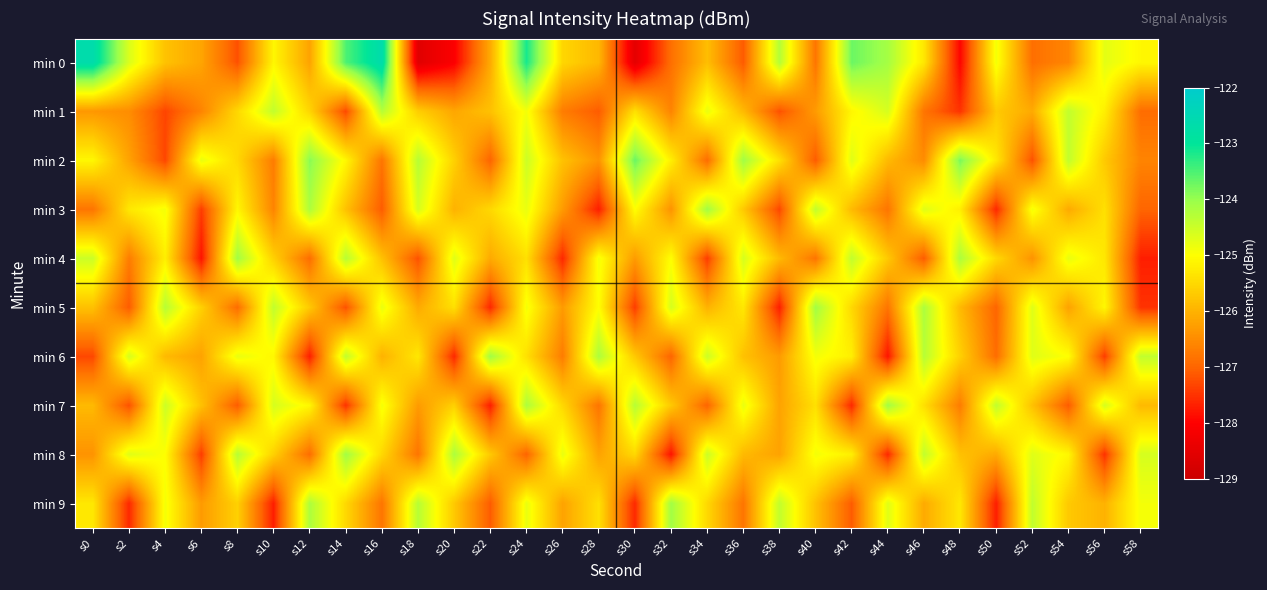

Reading left to right, extract all data points from this chart.

min 0: s0=-122.7	s2=-124.6	s4=-125.8	s6=-126.2	s8=-127.2	s10=-125.1	s12=-126.2	s14=-123.5	s16=-122.6	s18=-128.6	s20=-128.0	s22=-126.1	s24=-123.2	s26=-125.5	s28=-125.9	s30=-128.5	s32=-126.9	s34=-125.8	s36=-127.1	s38=-124.3	s40=-126.8	s42=-123.7	s44=-124.1	s46=-125.3	s48=-128.0	s50=-124.9	s52=-126.9	s54=-126.6	s56=-124.7	s58=-125.1
min 1: s0=-126.3	s2=-126.5	s4=-127.3	s6=-126.6	s8=-125.5	s10=-124.4	s12=-125.5	s14=-127.3	s16=-124.3	s18=-125.6	s20=-126.2	s22=-125.8	s24=-124.9	s26=-126.7	s28=-127.1	s30=-125.4	s32=-126.6	s34=-124.8	s36=-125.9	s38=-127.2	s40=-126.3	s42=-125.1	s44=-124.6	s46=-126.8	s48=-127.5	s50=-125.7	s52=-126.1	s54=-124.4	s56=-125.2	s58=-126.9
min 2: s0=-125.1	s2=-126.2	s4=-127.3	s6=-124.8	s8=-125.5	s10=-126.7	s12=-123.9	s14=-125.1	s16=-126.8	s18=-124.3	s20=-125.6	s22=-127.0	s24=-124.5	s26=-125.8	s28=-126.4	s30=-123.7	s32=-125.2	s34=-126.9	s36=-124.1	s38=-125.4	s40=-127.1	s42=-124.7	s44=-125.9	s46=-126.5	s48=-123.8	s50=-125.3	s52=-127.2	s54=-124.4	s56=-125.7	s58=-126.6
min 3: s0=-126.8	s2=-125.3	s4=-124.9	s6=-127.4	s8=-125.1	s10=-126.6	s12=-124.2	s14=-125.8	s16=-127.1	s18=-124.6	s20=-126.0	s22=-125.5	s24=-124.8	s26=-126.3	s28=-127.7	s30=-125.0	s32=-126.4	s34=-124.1	s36=-125.7	s38=-127.3	s40=-124.4	s42=-125.9	s44=-126.8	s46=-124.7	s48=-125.2	s50=-127.6	s52=-124.9	s54=-126.1	s56=-125.4	s58=-127.0
min 4: s0=-124.5	s2=-126.7	s4=-125.2	s6=-127.8	s8=-124.1	s10=-125.6	s12=-126.9	s14=-124.3	s16=-125.8	s18=-127.2	s20=-124.7	s22=-126.1	s24=-125.4	s26=-127.6	s28=-124.9	s30=-126.3	s32=-125.0	s34=-127.4	s36=-124.6	s38=-125.9	s40=-126.8	s42=-124.4	s44=-125.7	s46=-127.1	s48=-124.2	s50=-125.5	s52=-126.4	s54=-124.8	s56=-125.3	s58=-127.7
min 5: s0=-125.8	s2=-127.1	s4=-124.3	s6=-125.6	s8=-126.9	s10=-124.4	s12=-125.7	s14=-127.2	s16=-124.8	s18=-126.1	s20=-125.4	s22=-127.6	s24=-124.9	s26=-126.3	s28=-125.0	s30=-127.4	s32=-124.6	s34=-126.0	s36=-125.3	s38=-127.7	s40=-124.1	s42=-125.5	s44=-126.8	s46=-124.2	s48=-125.9	s50=-127.0	s52=-124.7	s54=-126.2	s56=-125.1	s58=-127.5
min 6: s0=-127.3	s2=-124.6	s4=-125.9	s6=-126.2	s8=-124.8	s10=-125.1	s12=-127.7	s14=-124.4	s16=-126.0	s18=-125.3	s20=-127.6	s22=-124.1	s24=-125.4	s26=-126.7	s28=-124.2	s30=-125.7	s32=-127.0	s34=-124.5	s36=-125.8	s38=-126.3	s40=-124.9	s42=-125.2	s44=-127.8	s46=-124.3	s48=-125.6	s50=-126.9	s52=-124.7	s54=-125.0	s56=-127.4	s58=-124.4
min 7: s0=-125.9	s2=-127.2	s4=-124.5	s6=-125.8	s8=-127.1	s10=-124.6	s12=-125.1	s14=-127.5	s16=-124.9	s18=-126.3	s20=-125.6	s22=-127.7	s24=-124.2	s26=-125.5	s28=-126.8	s30=-124.3	s32=-125.7	s34=-127.0	s36=-124.8	s38=-126.2	s40=-125.4	s42=-127.6	s44=-124.1	s46=-125.4	s48=-126.7	s50=-124.4	s52=-125.8	s54=-127.1	s56=-124.6	s58=-125.9
min 8: s0=-126.4	s2=-124.7	s4=-125.0	s6=-127.4	s8=-124.3	s10=-125.6	s12=-126.9	s14=-124.1	s16=-125.5	s18=-126.8	s20=-124.2	s22=-125.7	s24=-127.0	s26=-124.8	s28=-126.2	s30=-125.5	s32=-127.8	s34=-124.5	s36=-125.9	s38=-126.2	s40=-124.9	s42=-125.2	s44=-127.6	s46=-124.4	s48=-125.8	s50=-126.1	s52=-124.7	s54=-125.1	s56=-127.5	s58=-124.6
min 9: s0=-125.3	s2=-127.6	s4=-124.9	s6=-126.3	s8=-125.6	s10=-127.7	s12=-124.2	s14=-125.5	s16=-126.8	s18=-124.3	s20=-125.7	s22=-127.1	s24=-124.8	s26=-126.2	s28=-125.4	s30=-127.6	s32=-124.1	s34=-125.5	s36=-126.8	s38=-124.4	s40=-125.8	s42=-127.1	s44=-124.7	s46=-126.1	s48=-125.3	s50=-127.7	s52=-124.4	s54=-125.7	s56=-126.0	s58=-124.9